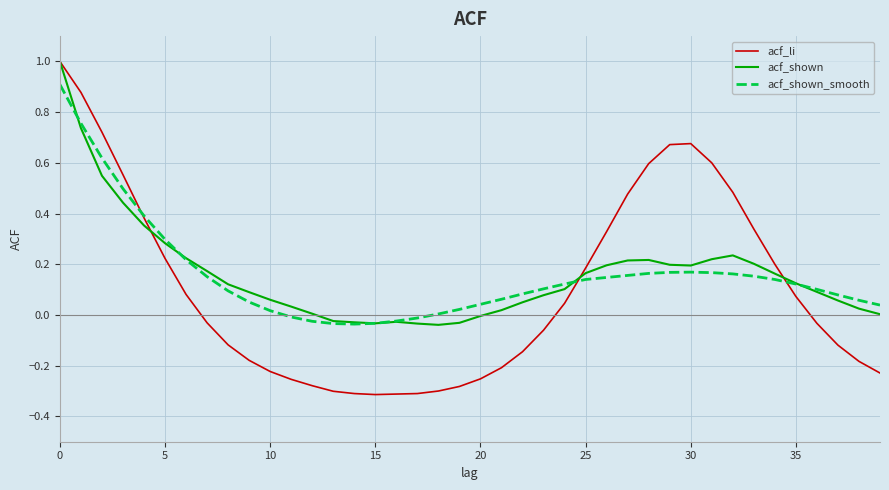

What is the maximum value for acf_shown?

1.0